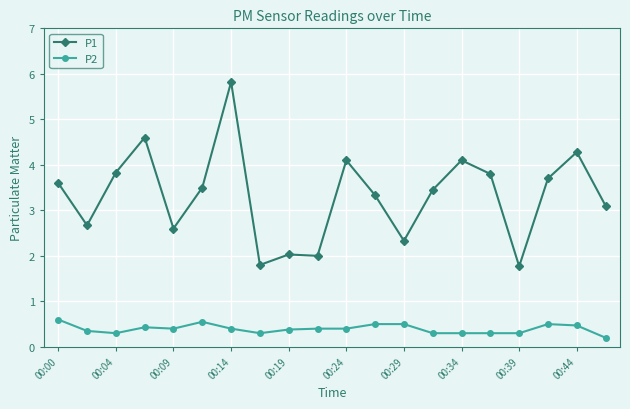

True or false: P1 has more than 1 points higher than both neighbors.

True